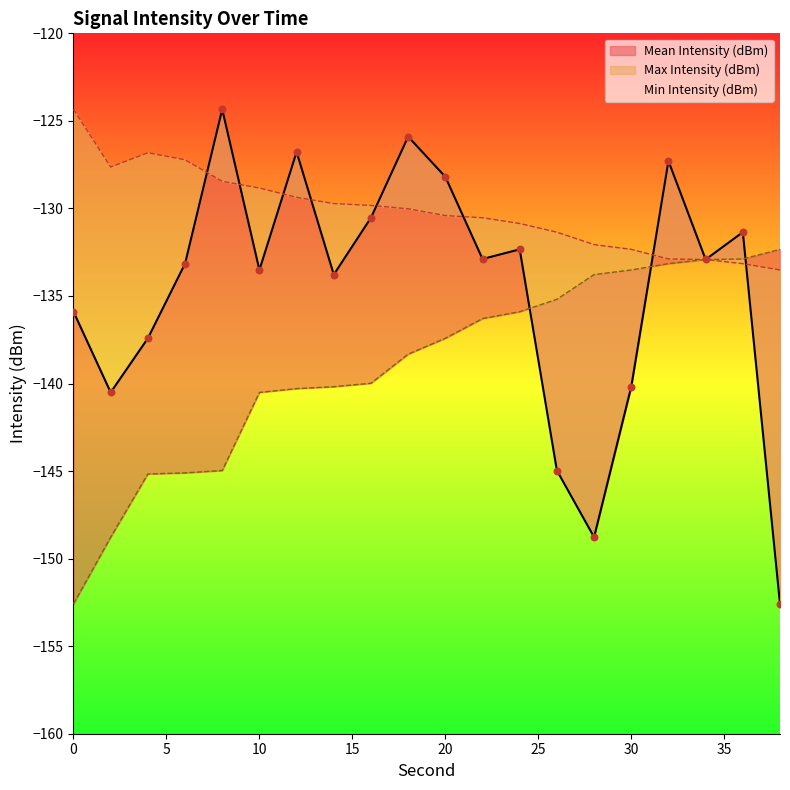

Which series contains the lowest Y value?

Mean Intensity (dBm)